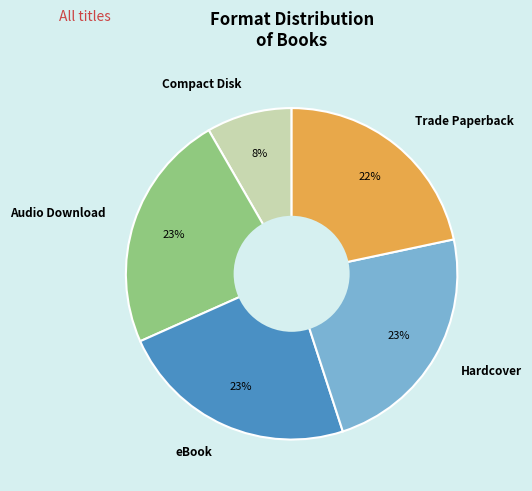

Do Trade Paperback and Audio Download together represent more than half of the pie?

No